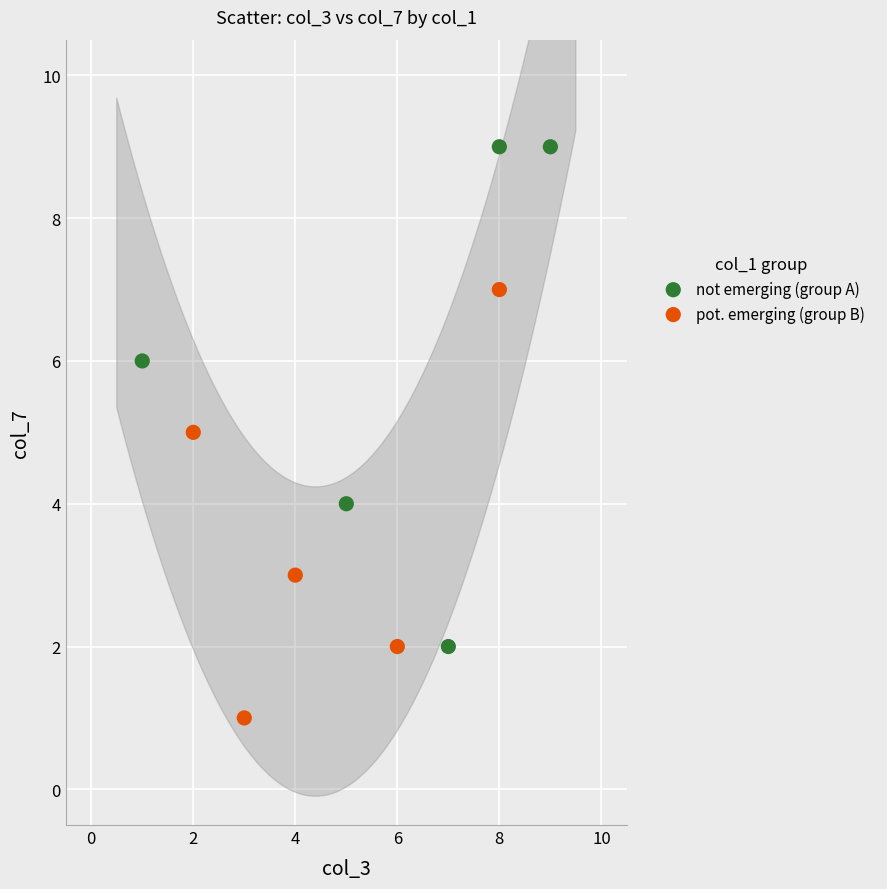

Which series reaches the minimum Y coordinate?

pot. emerging (group B)